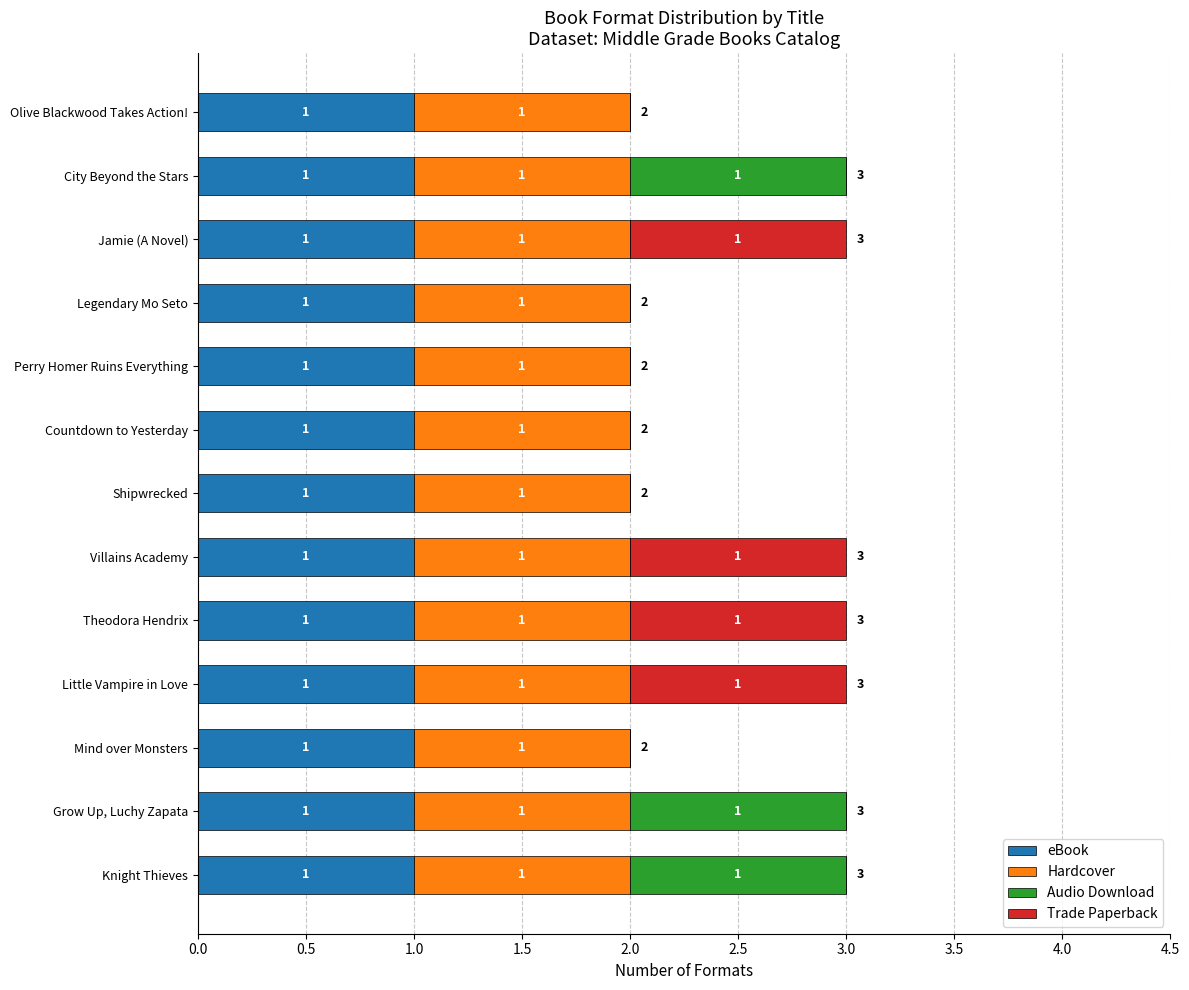

What is the sum of all eBook values?

13